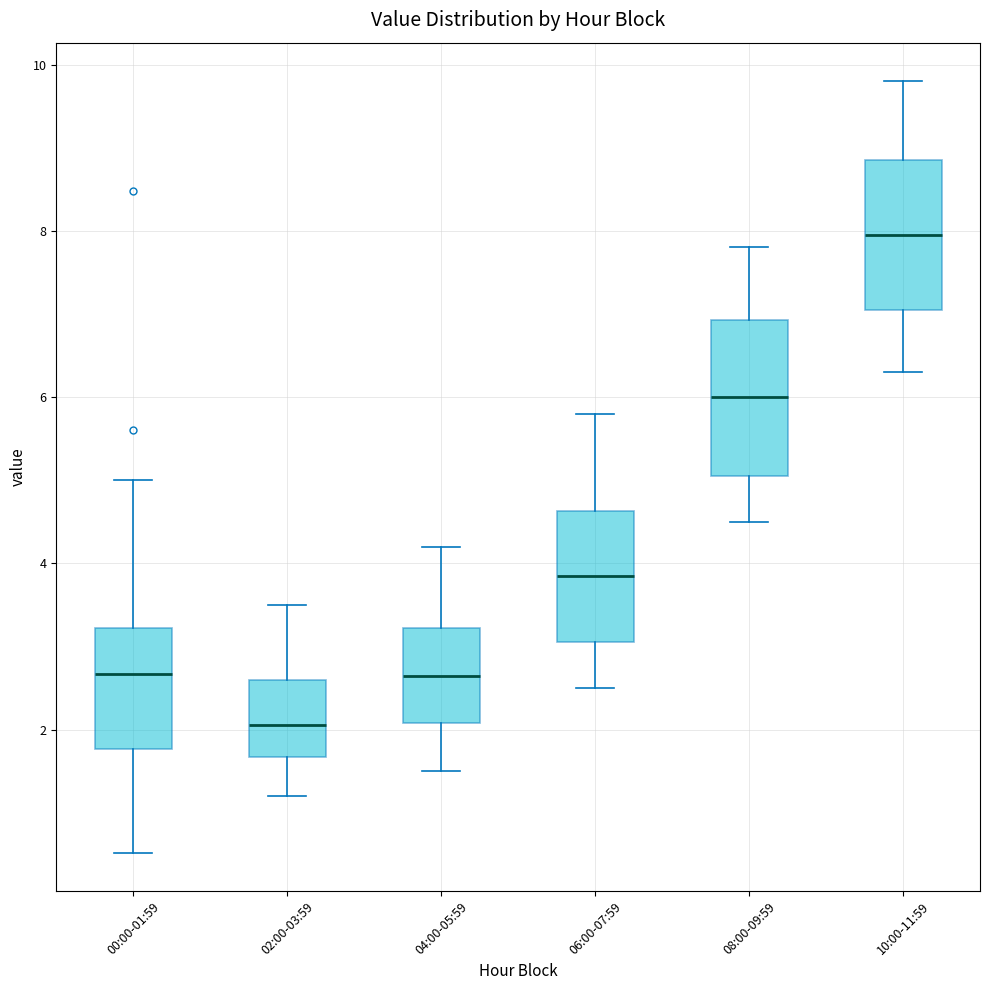

Which box has the lowest median line?

02:00-03:59